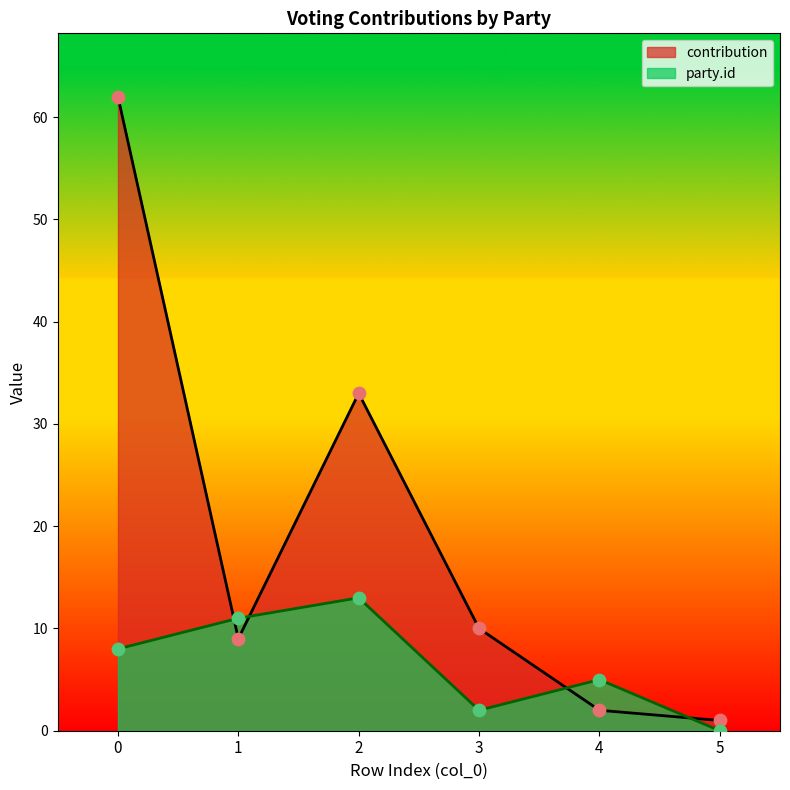

Which series reaches the minimum Y coordinate?

party.id